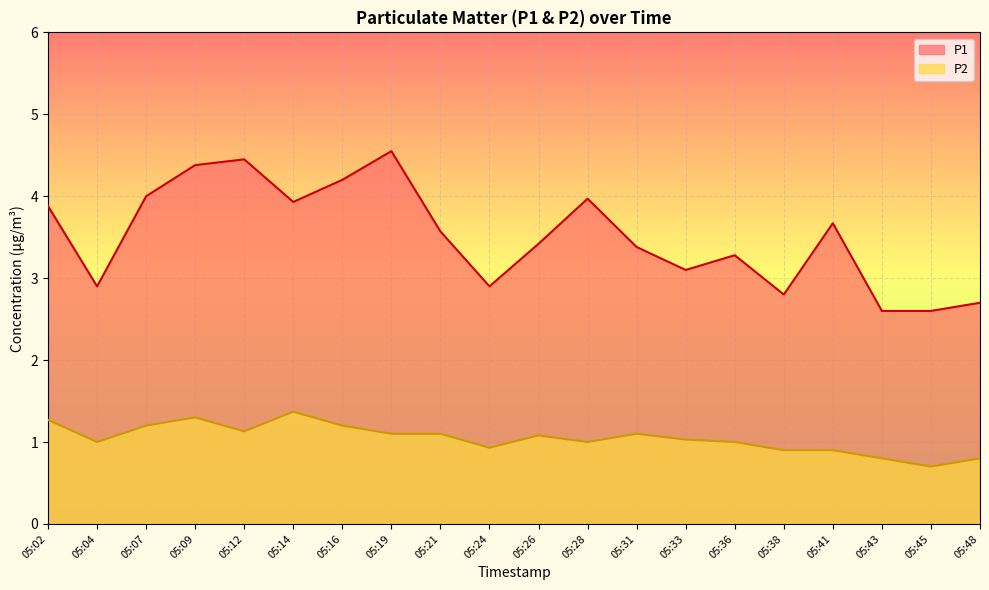

Which category has the highest value in the P2 series?

05:14